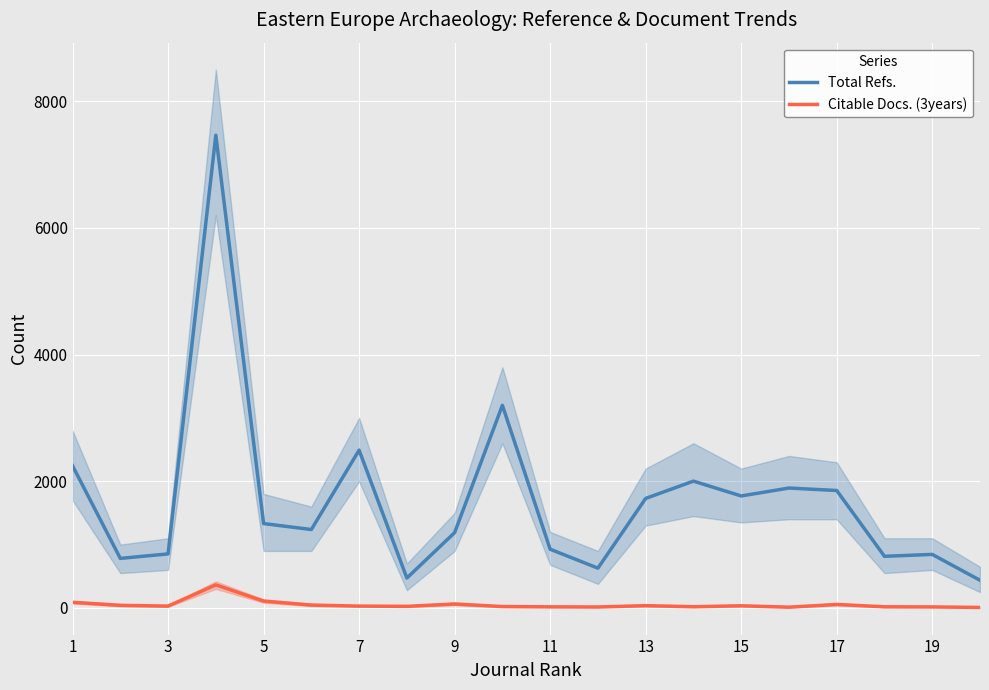

True or false: Total Refs. has a value of 368 at 17.

False